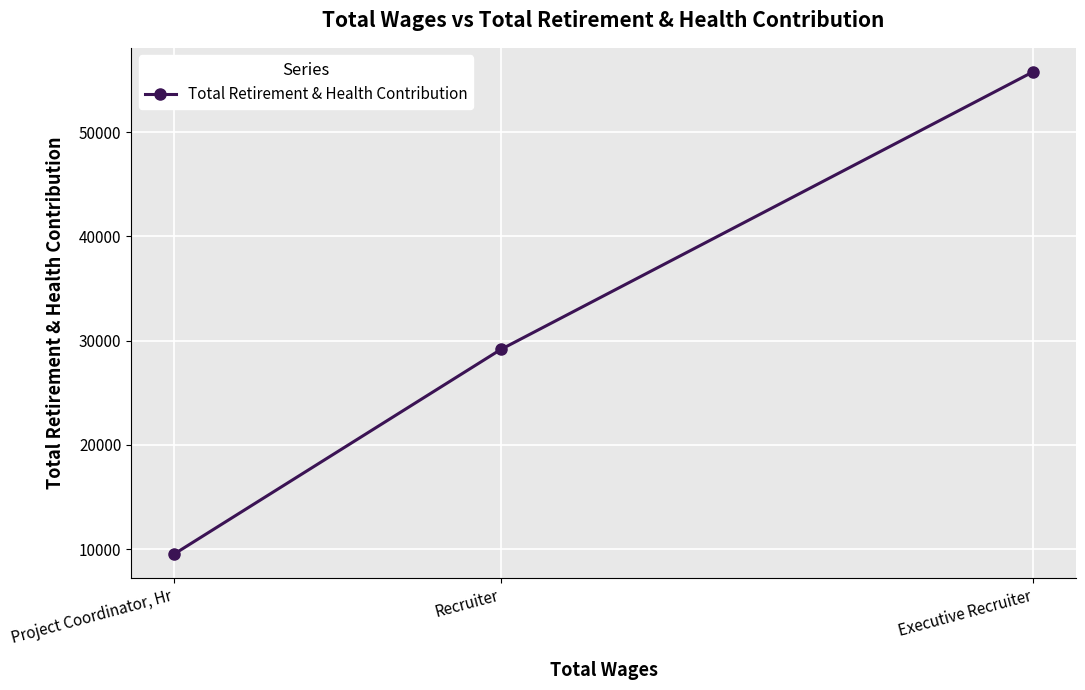

What is the sum of the values at Project Coordinator, Hr and Recruiter?

38689